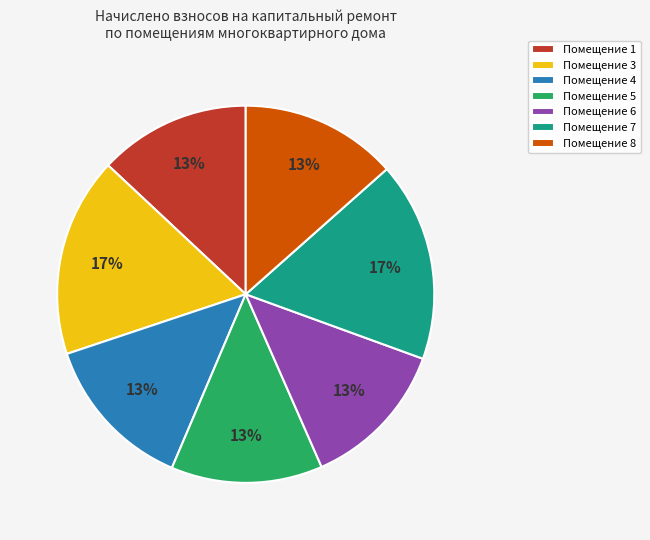

Combined, do Помещение 8 and Помещение 1 account for over 50%?

No